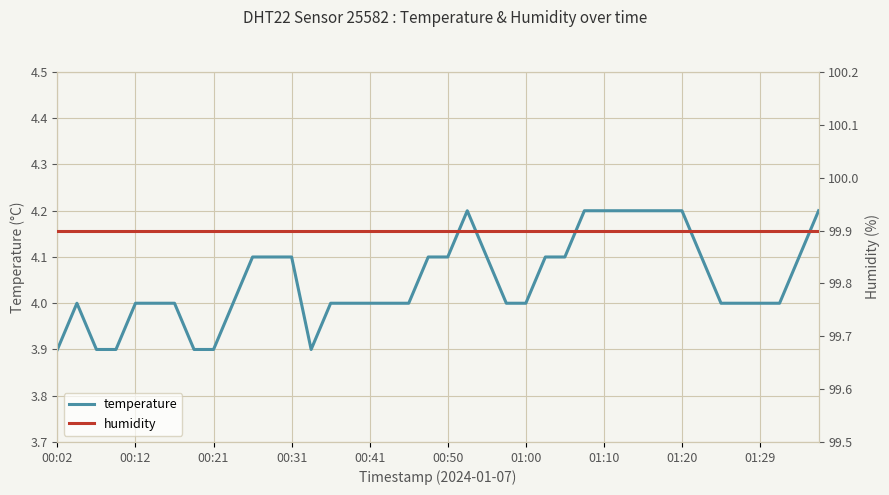

Which series has the largest total across all categories?

humidity